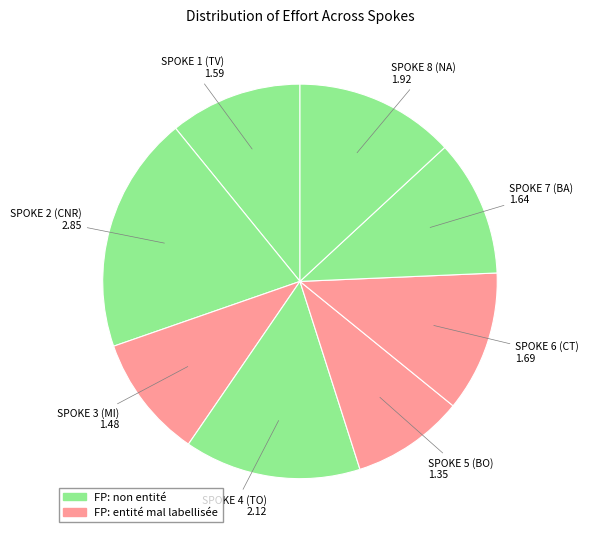

Count the number of slices in the pie.

8